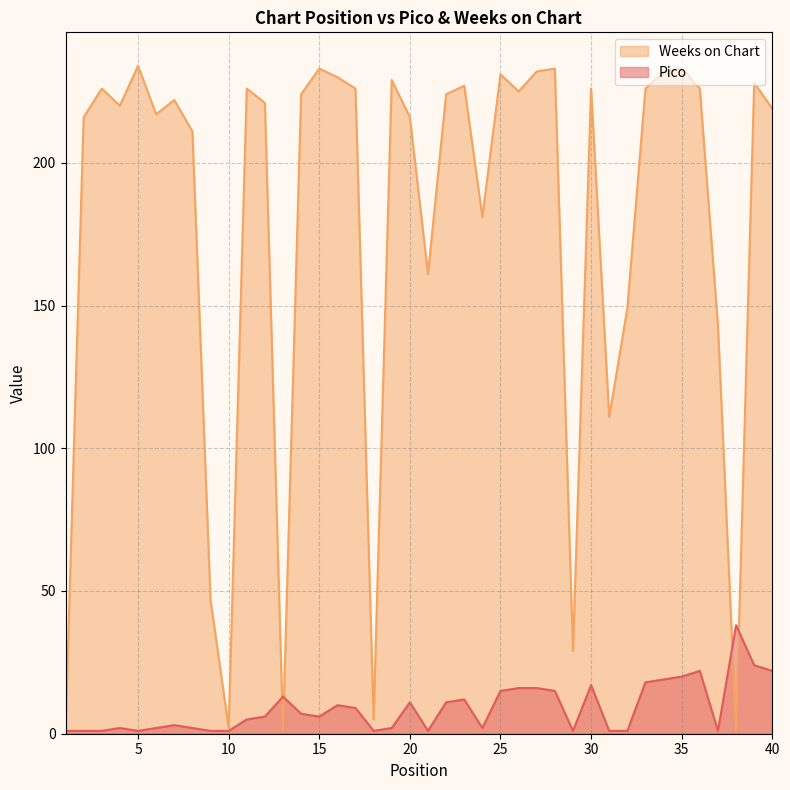

Where is Pico nearest to the value 19?

34